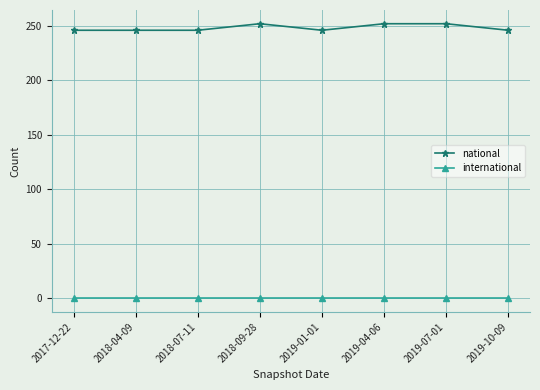

The international series shows 0 at 2018-04-09. True or false?

True